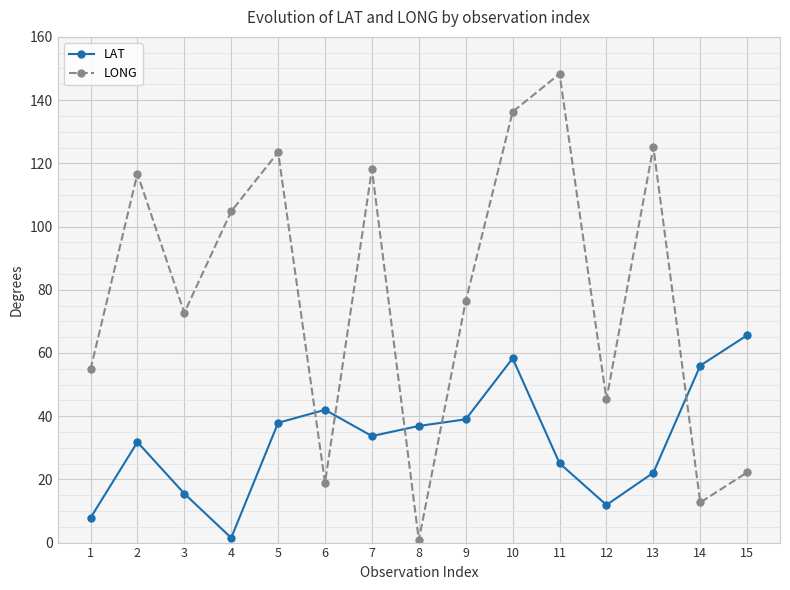

What is the lowest value of the LAT series?

1.5